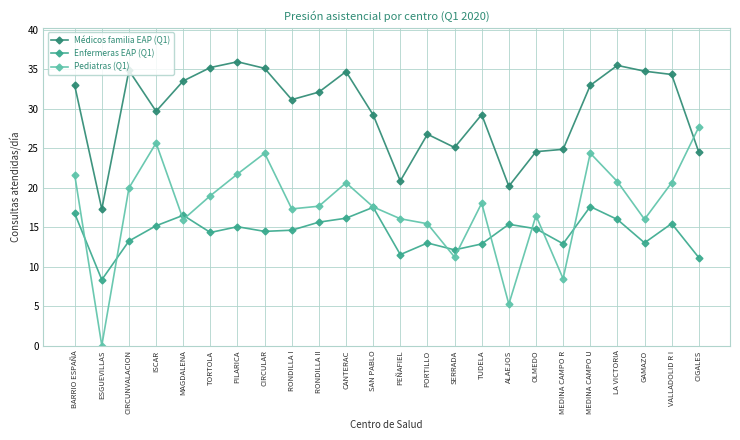

What is the difference between the second highest and second lowest values in the Pediatras (Q1) series?

20.4